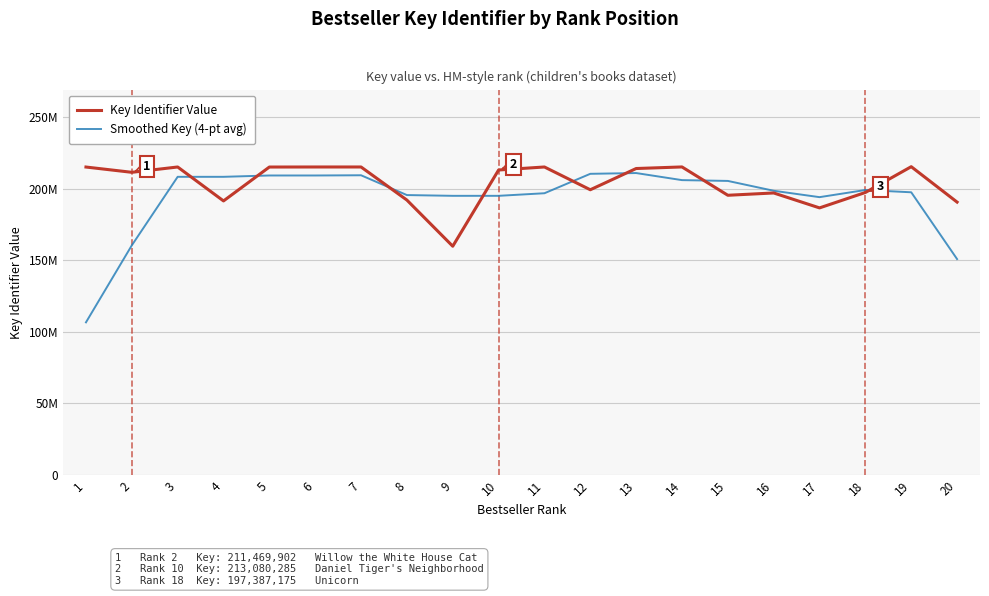

Reading left to right, list all the values displayed in this chart.

Key Identifier Value: 215156020.0	211469902.0	215188088.0	191477212.0	215154270.0	215187733.0	215191524.0	192077815.0	159829587.0	213080285.0	215190303.0	199285536.0	214115160.0	215220402.0	195429107.0	197042130.0	186610055.0	197387175.0	215400819.0	190659870.0
Smoothed Key (4-pt avg): 106656480.5	160453502.5	208322805.5	208322368.0	209251825.8	209252684.8	209402835.5	195571664.8	195044802.8	195044497.5	196846427.8	210417821.0	210952850.2	206012551.2	205451699.8	198575423.5	194117116.8	199110044.8	197514479.8	150861966.0